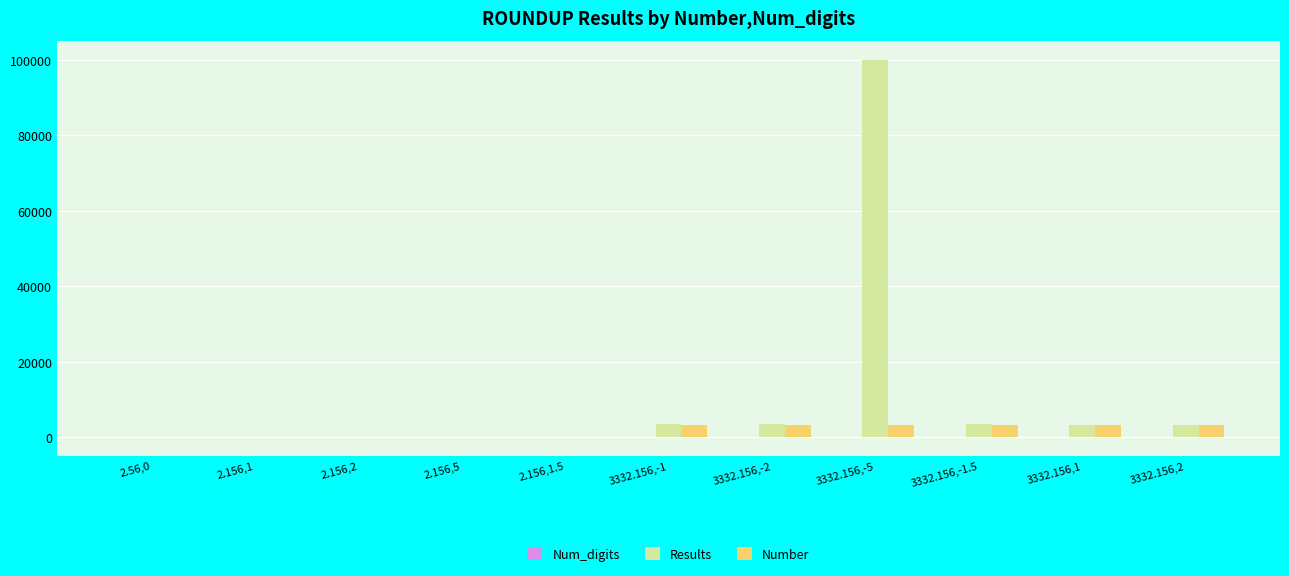

At which label does Results reach its peak?

3332.156,-5